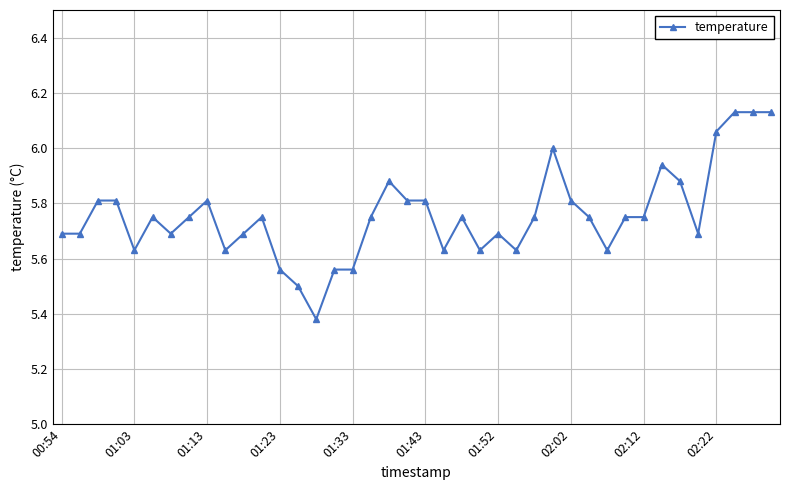

What is the sum of all values?

230.2